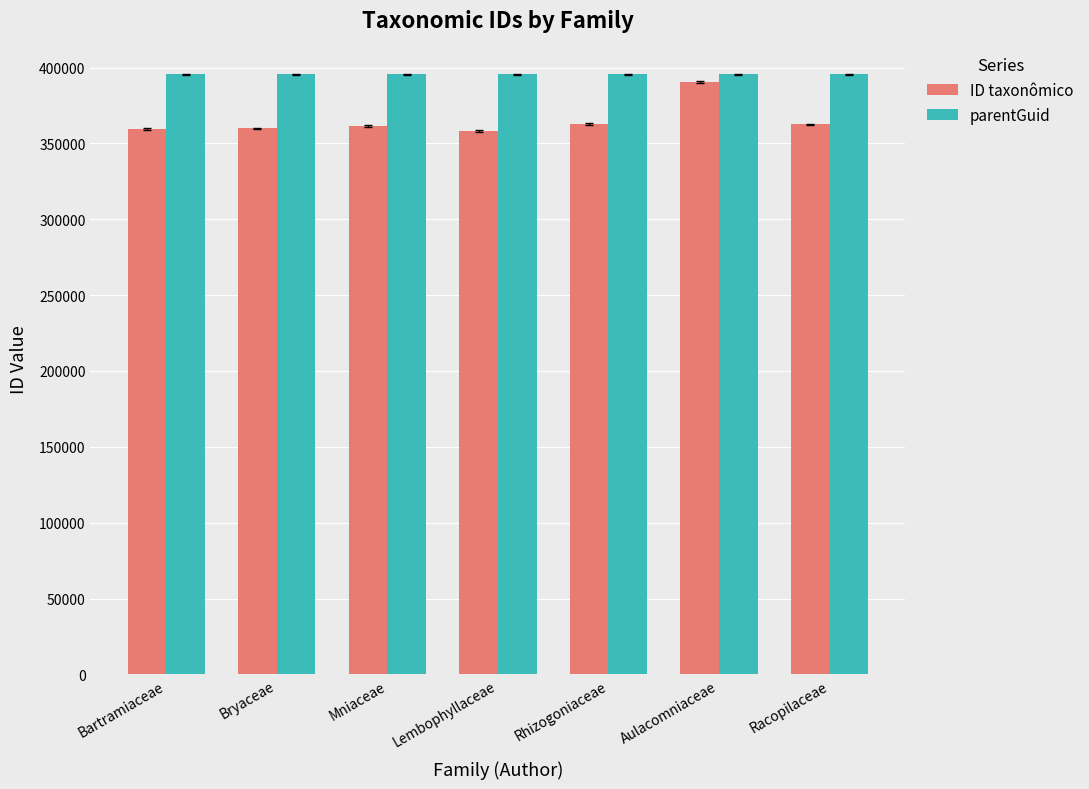

Rank the series by their maximum value, from highest to lowest.

parentGuid, ID taxonômico